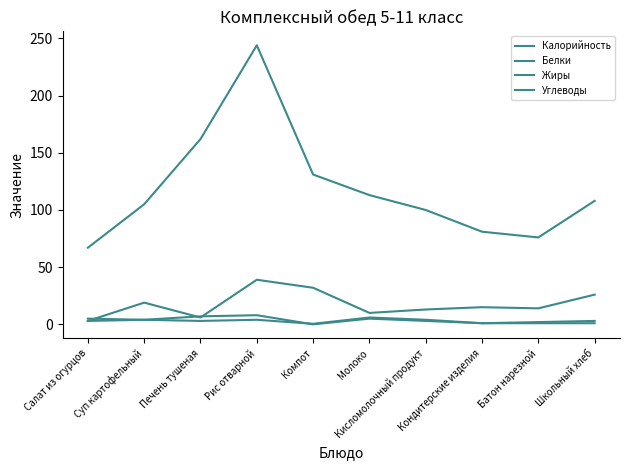

What is the label of the 1st point from the left?

Салат из огурцов